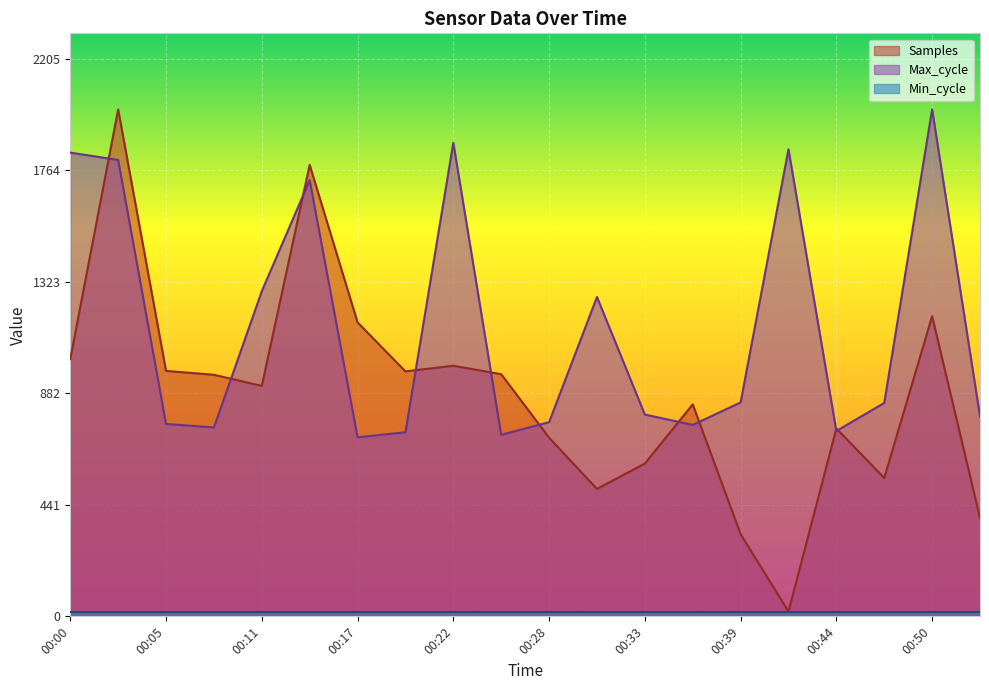

In Max_cycle, how many points are higher than both neighbors (excluding endpoints)?

5